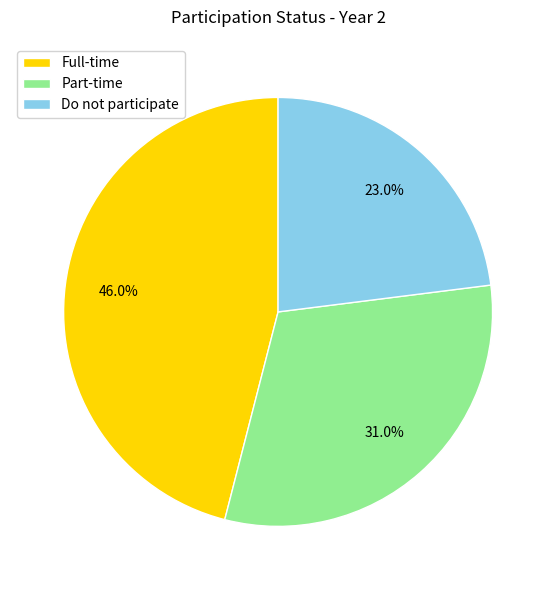

What is the total percentage of Part-time and Full-time?

77.0%